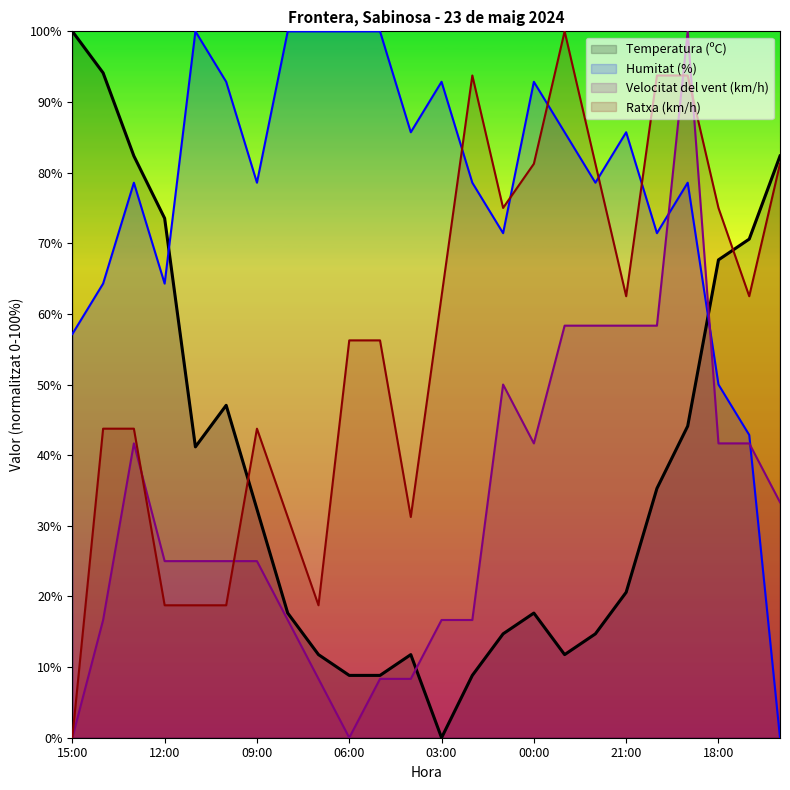

Rank the categories by Ratxa (km/h) value from lowest to highest.

15:00, 12:00, 11:00, 10:00, 07:00, 08:00, 04:00, 14:00, 13:00, 09:00, 06:00, 05:00, 03:00, 21:00, 17:00, 01:00, 18:00, 00:00, 22:00, 16:00, 02:00, 20:00, 19:00, 23:00